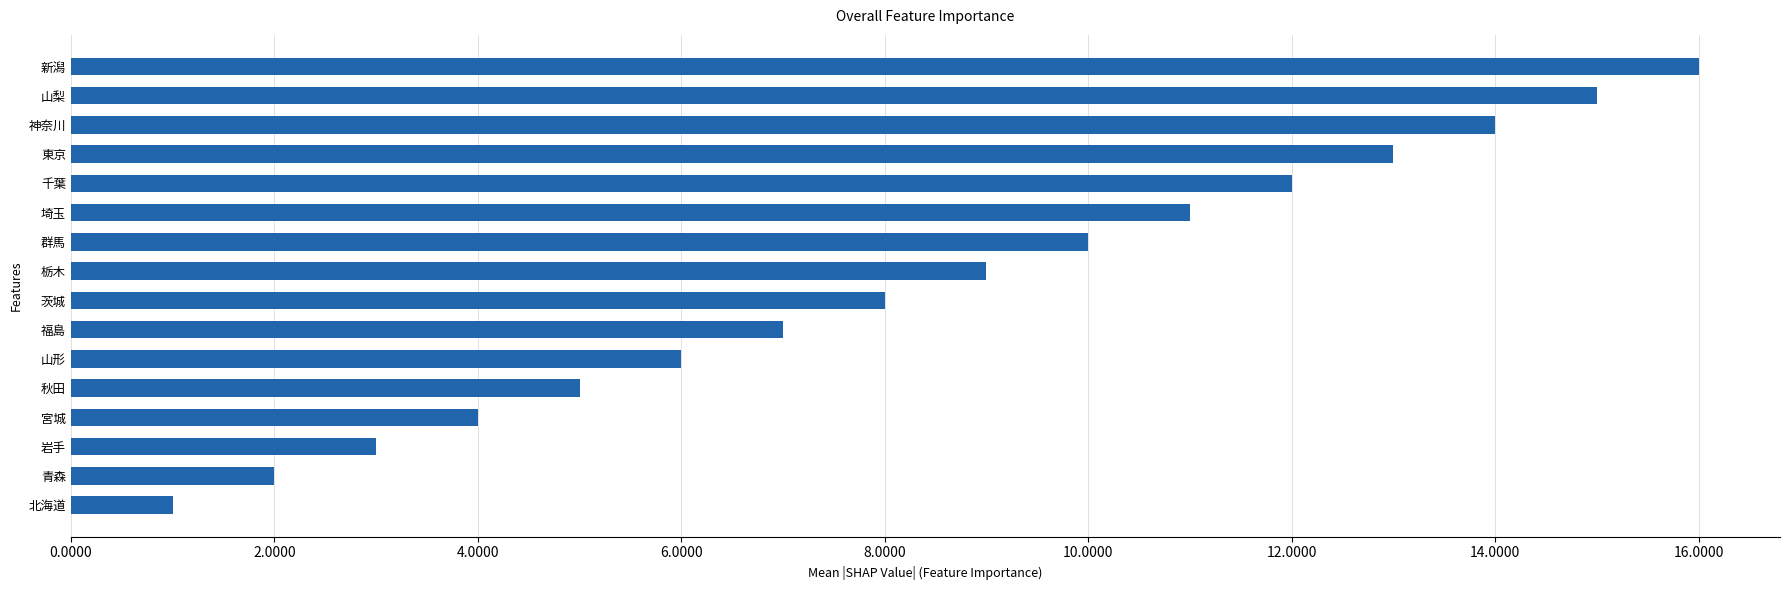

Are the bars grouped side by side (vs. stacked)?

No